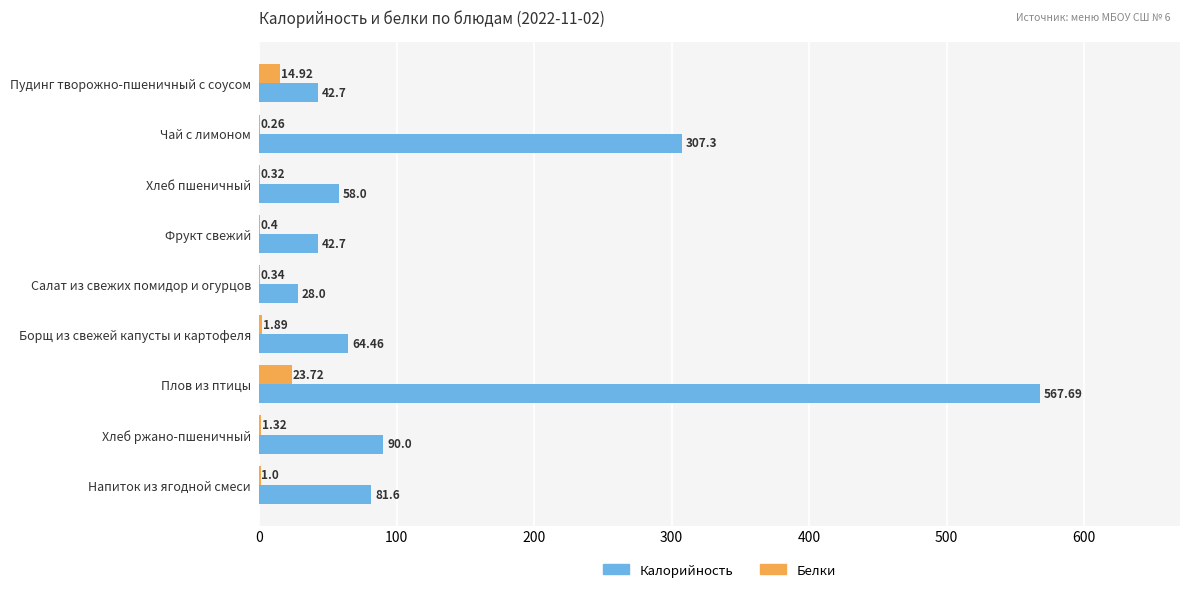

Between Фрукт свежий and Плов из птицы, which series saw the biggest shift?

Калорийность